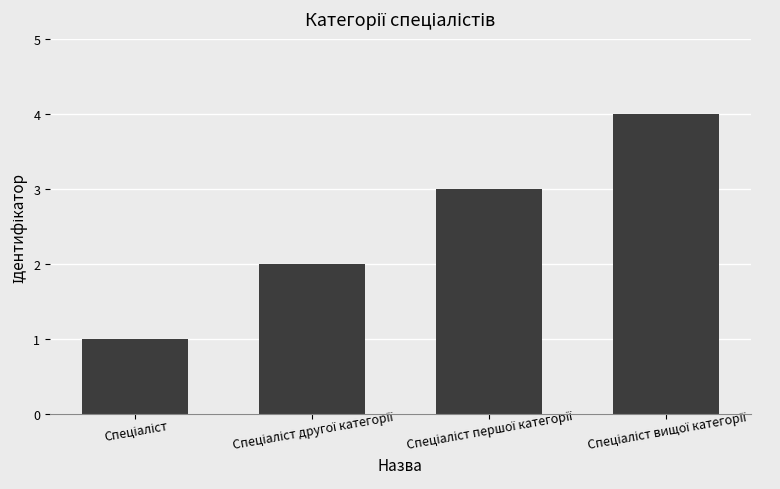

What is the sum of all values?

10